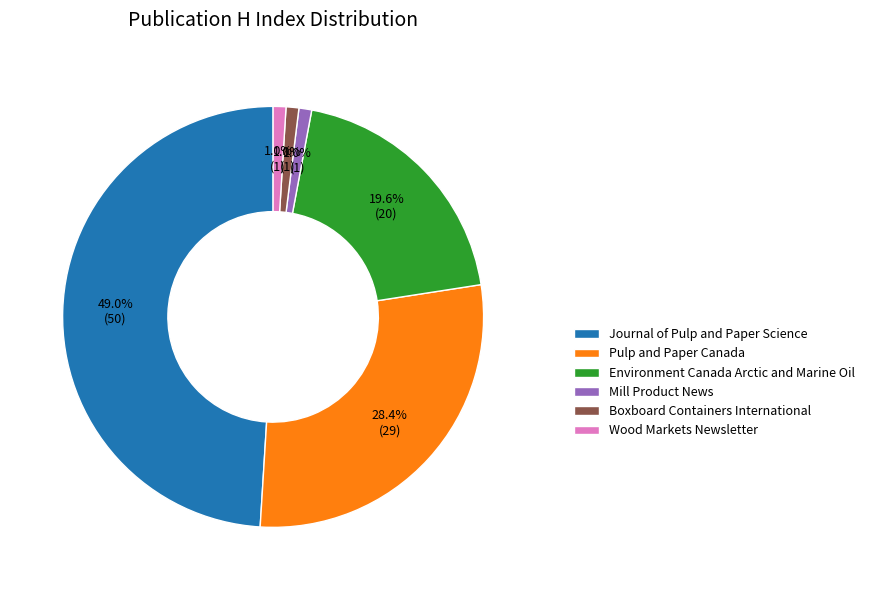

To the nearest percent, what is the average slice percentage?

17%